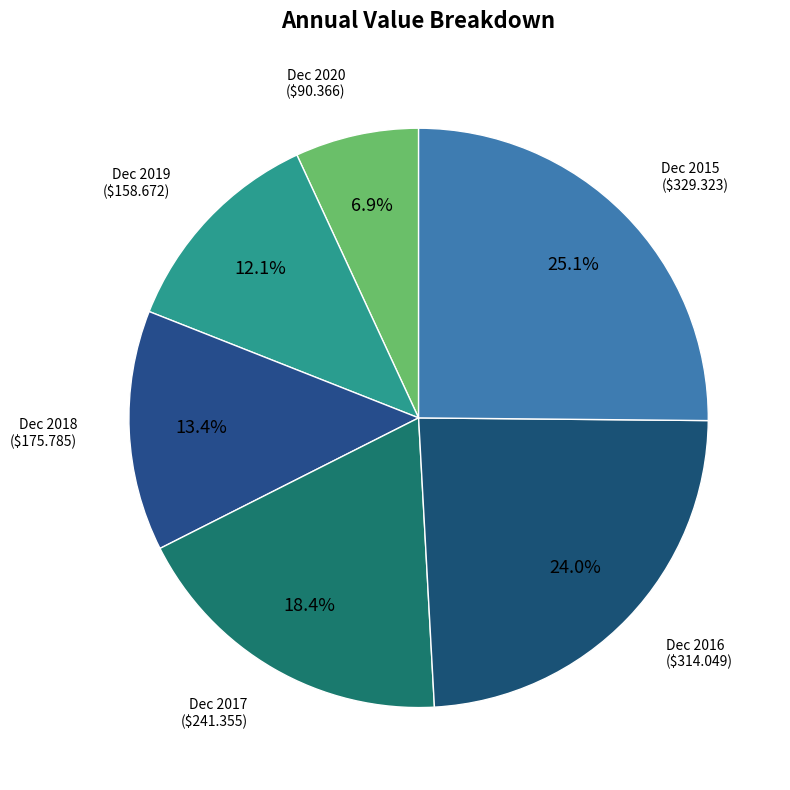

How many slices are in this pie chart?

6